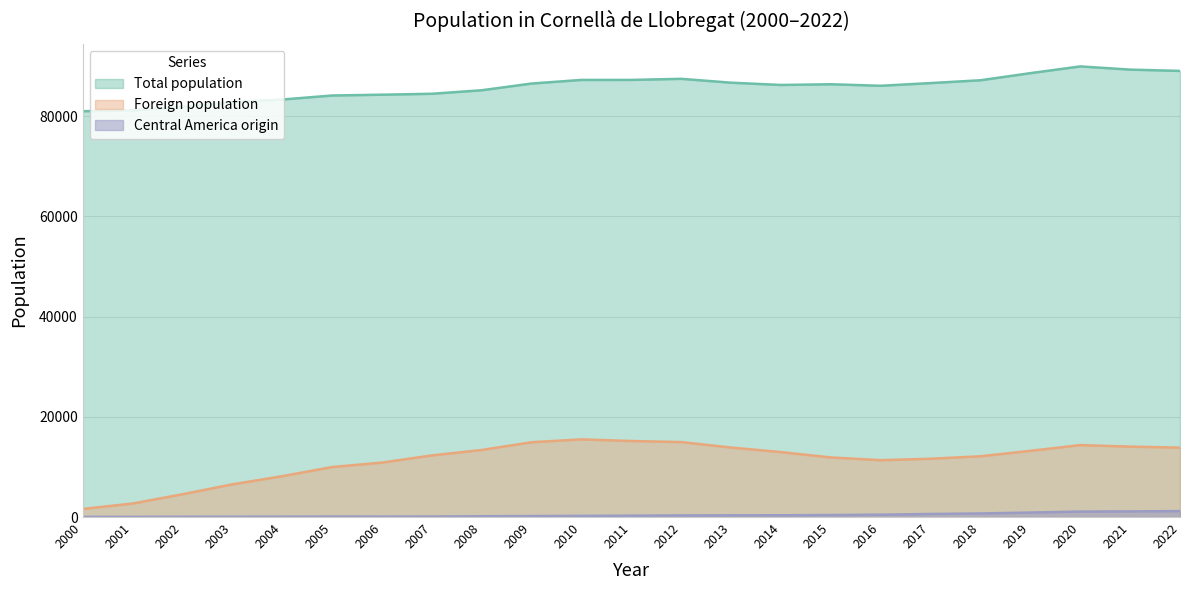

In Total population, how many points are higher than both neighbors (excluding endpoints)?

3